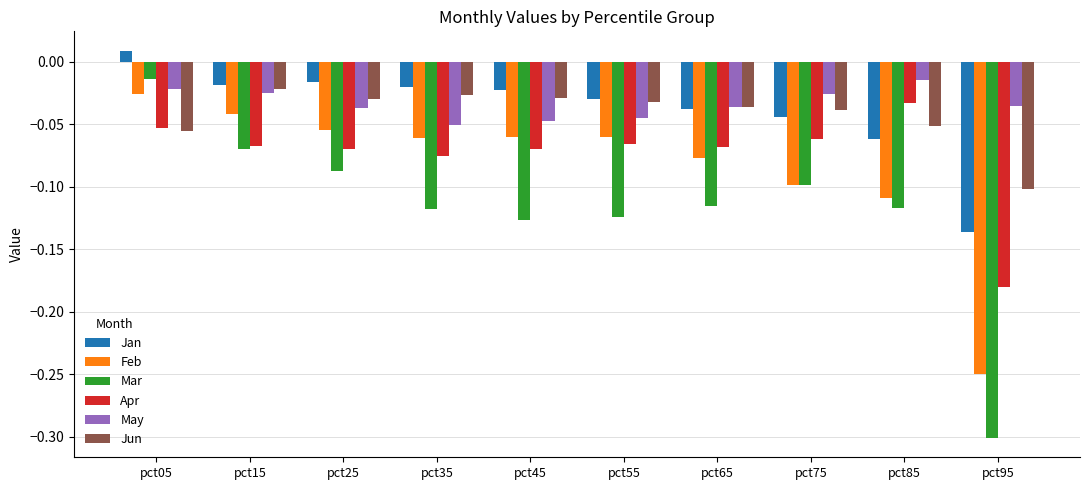

Does the chart contain stacked bars?

No